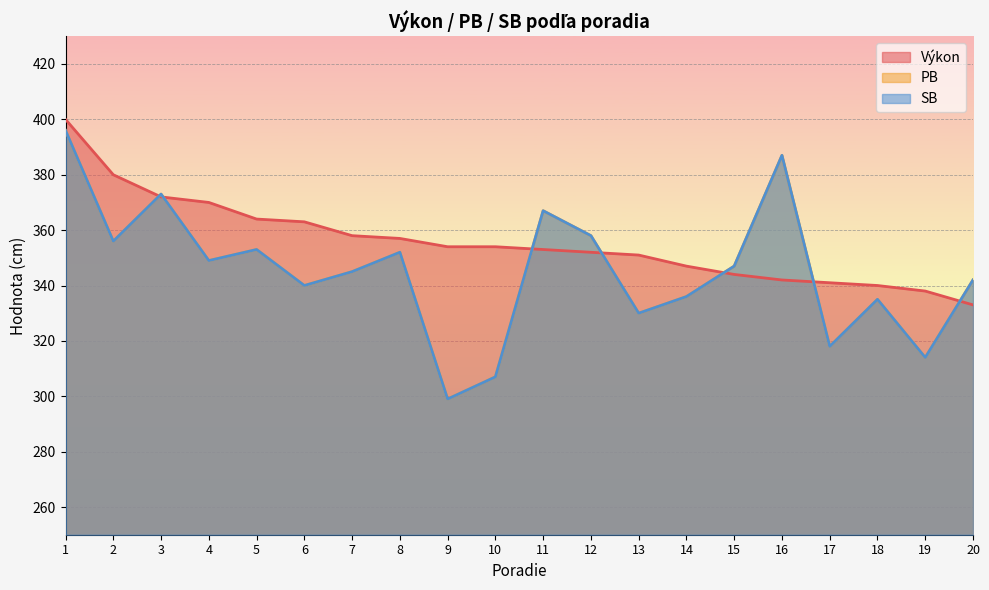

What is the maximum value shown in the chart?

400